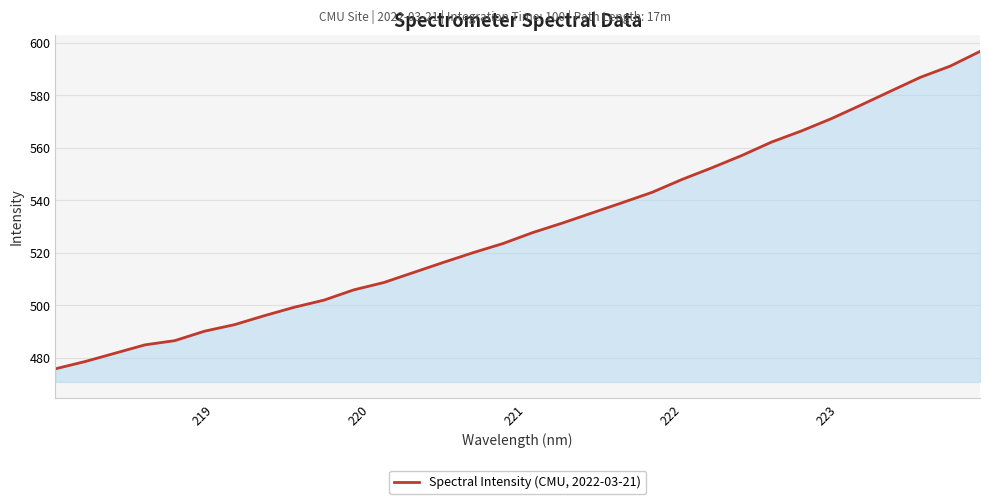

What is the minimum value shown in the chart?

475.9